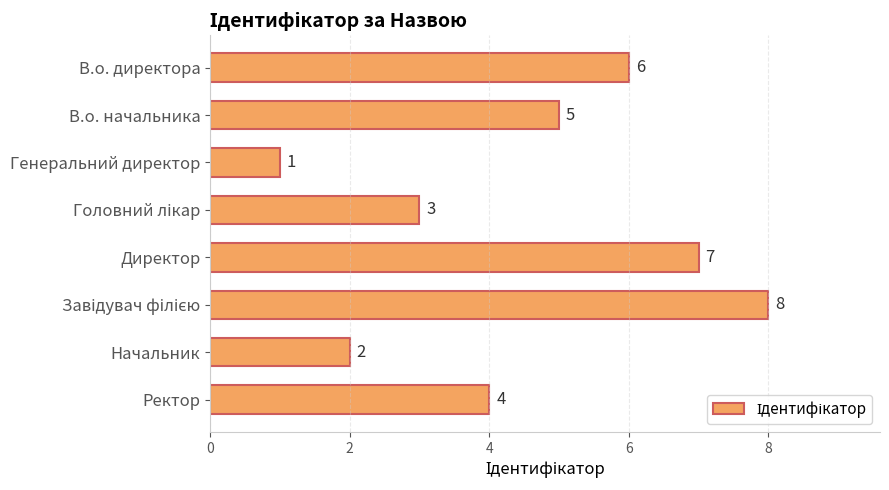

What value does the data have at В.о. начальника?

5